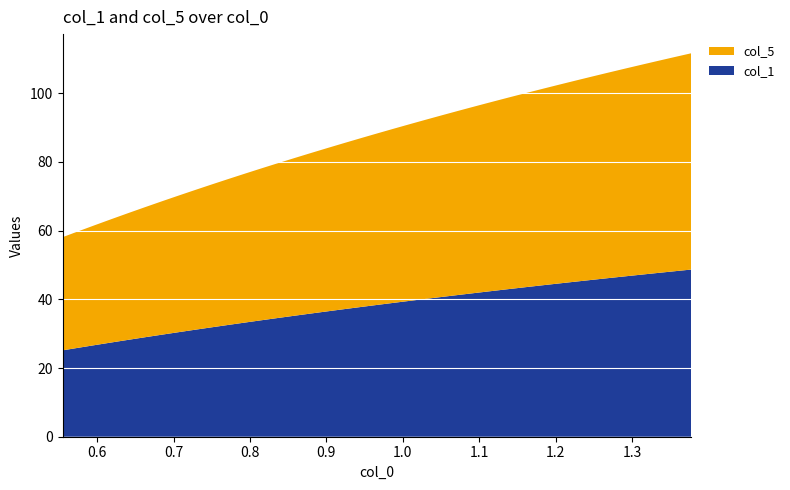

Reading right to left, transcribe all the data shown in this chart.

col_1: 48.7	48.2	47.7	47.2	46.7	46.2	45.7	45.2	44.6	44.1	43.5	43.0	42.4	42.2	41.9	41.3	40.7	40.2	39.6	39.0	38.4	37.8	37.1	36.5	35.9	35.2	34.6	33.9	33.2	32.5	31.8	31.1	30.4	29.7	29.0	28.2	27.5	26.7	25.9	25.1
col_5: 63.0	62.4	61.7	61.1	60.5	59.8	59.2	58.5	57.9	57.2	56.5	55.8	55.1	54.8	54.4	53.7	52.9	52.2	51.4	50.7	49.9	49.1	48.3	47.5	46.7	45.9	45.1	44.2	43.3	42.5	41.6	40.7	39.8	38.8	37.9	36.9	36.0	35.0	34.0	32.9